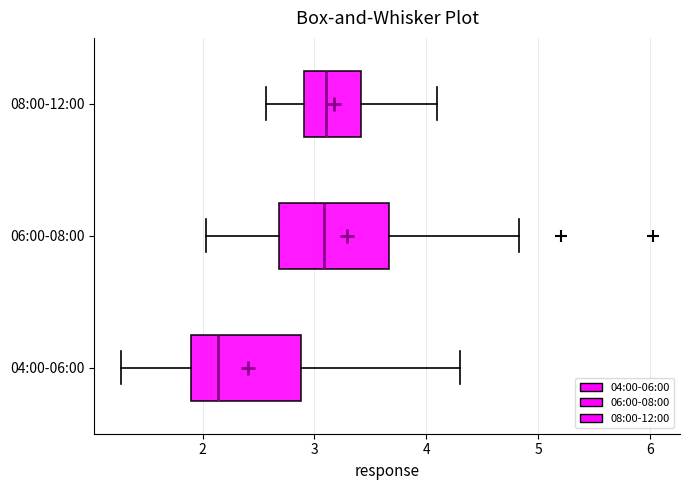

Reading bottom to top, transcribe this box plot: for each box, give where its median line is, the range the box spans, and where its two whiskers end, as read against the x-axis. The values are not printed on the chart, so give them approximately, as read against the axis.

04:00-06:00: median 2.1, box 1.9 to 2.9, whiskers 1.3 to 4.3
06:00-08:00: median 3.1, box 2.7 to 3.7, whiskers 2.0 to 4.8
08:00-12:00: median 3.1, box 2.9 to 3.4, whiskers 2.6 to 4.1